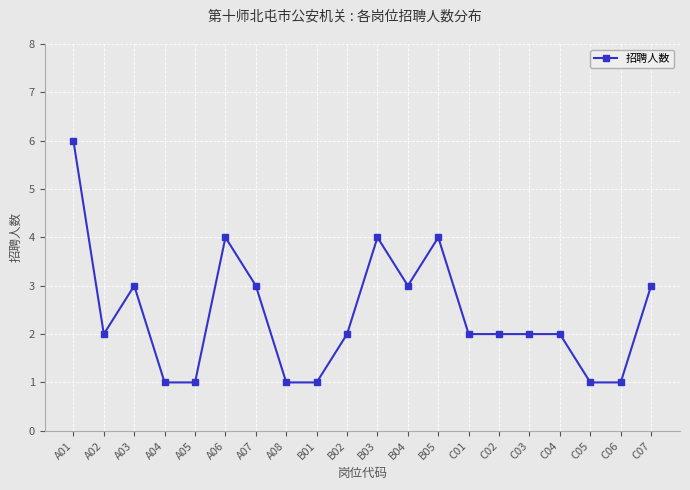

At which category does the data reach its first local peak?

A03